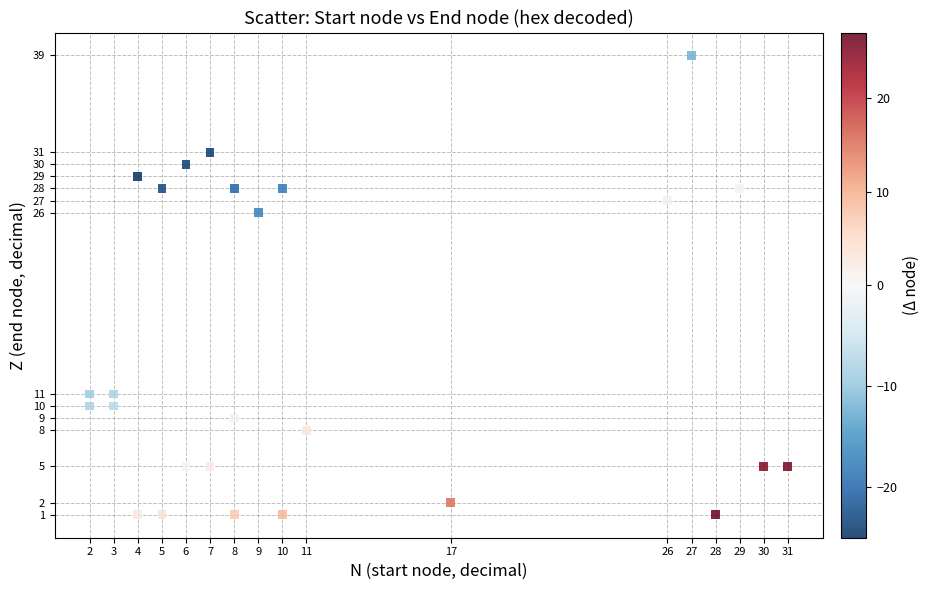

What Y value in the scatter plot is closest to 20?

26